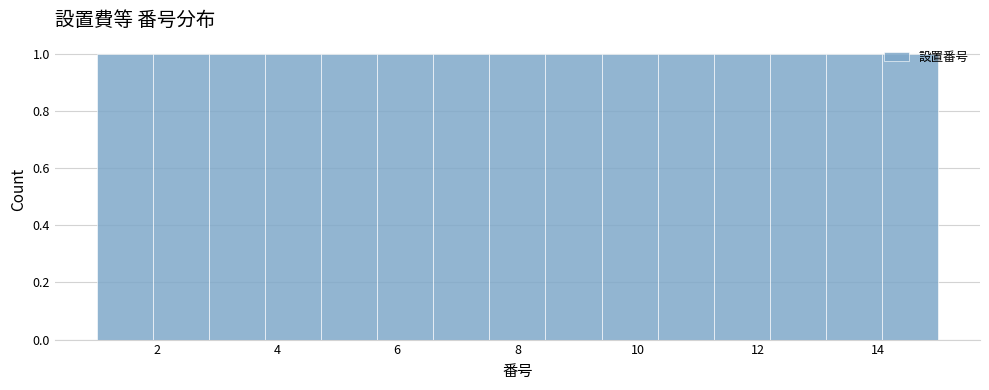

How tall is the bar that spans 8.4 to 9.4 on the x-axis? Neither the bar edges nor the heights are printed on the chart, so give them approximately, as read against the axes.

1